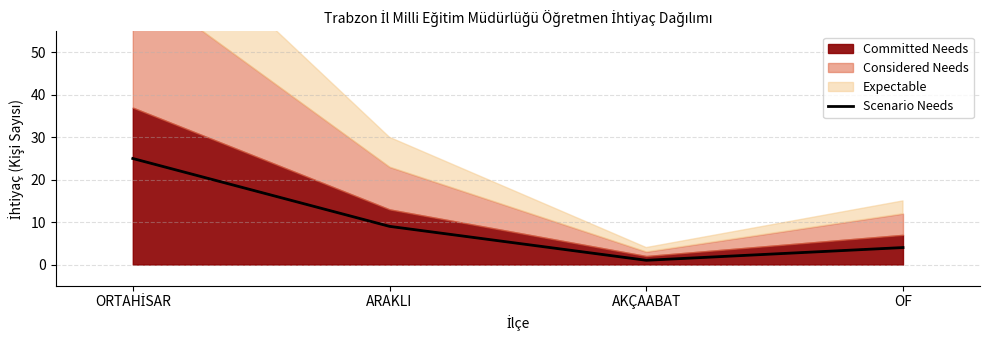

Reading left to right, what are all the values shown in this chart?

25	9	1	4